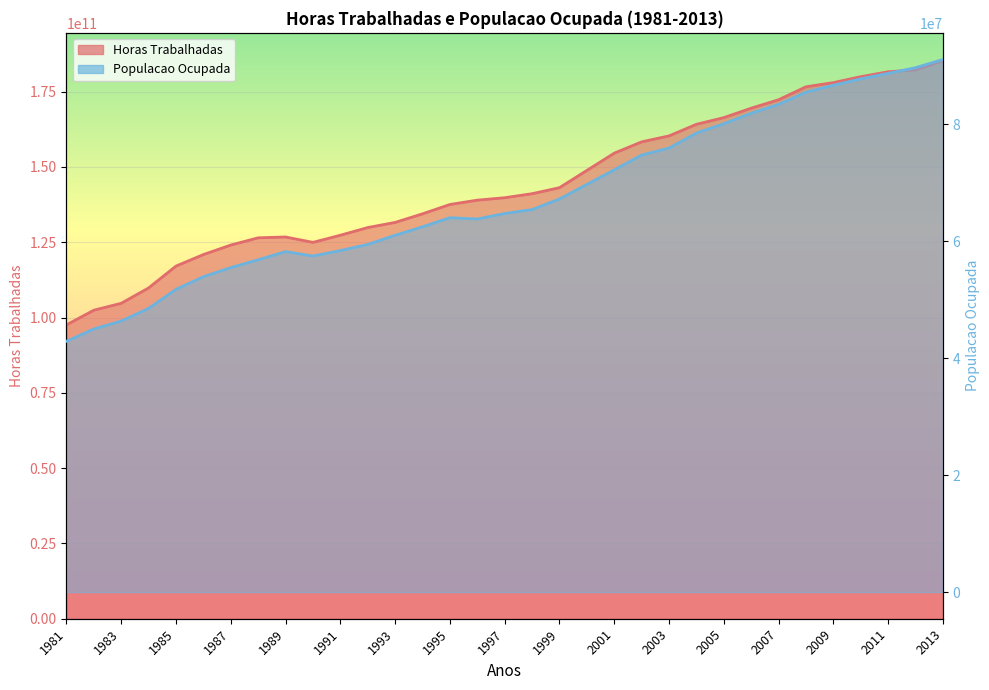

What are all the series names shown in the legend?

Horas Trabalhadas, Populacao Ocupada